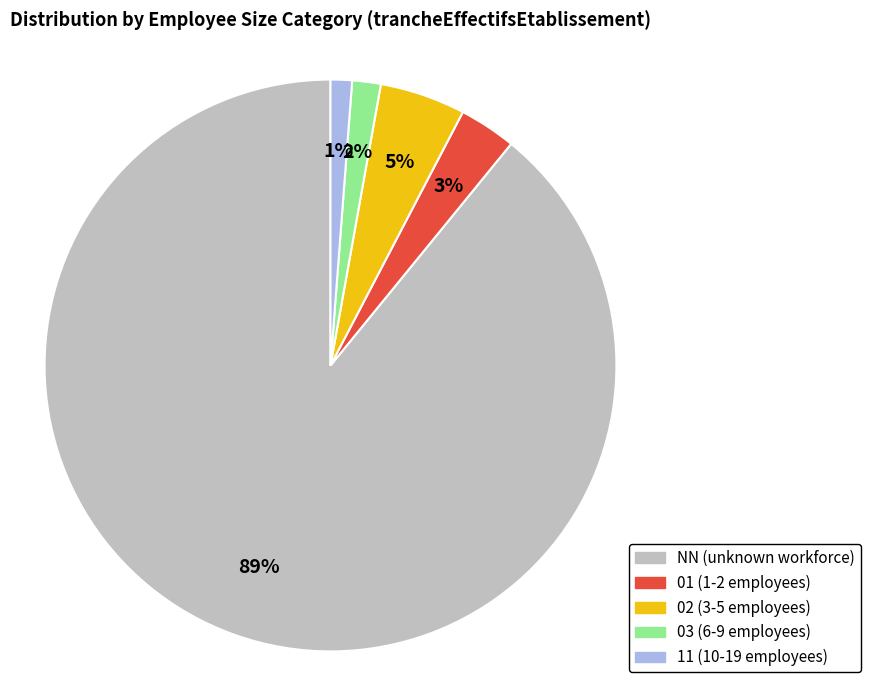

Do 03 and 01 together represent more than half of the pie?

No